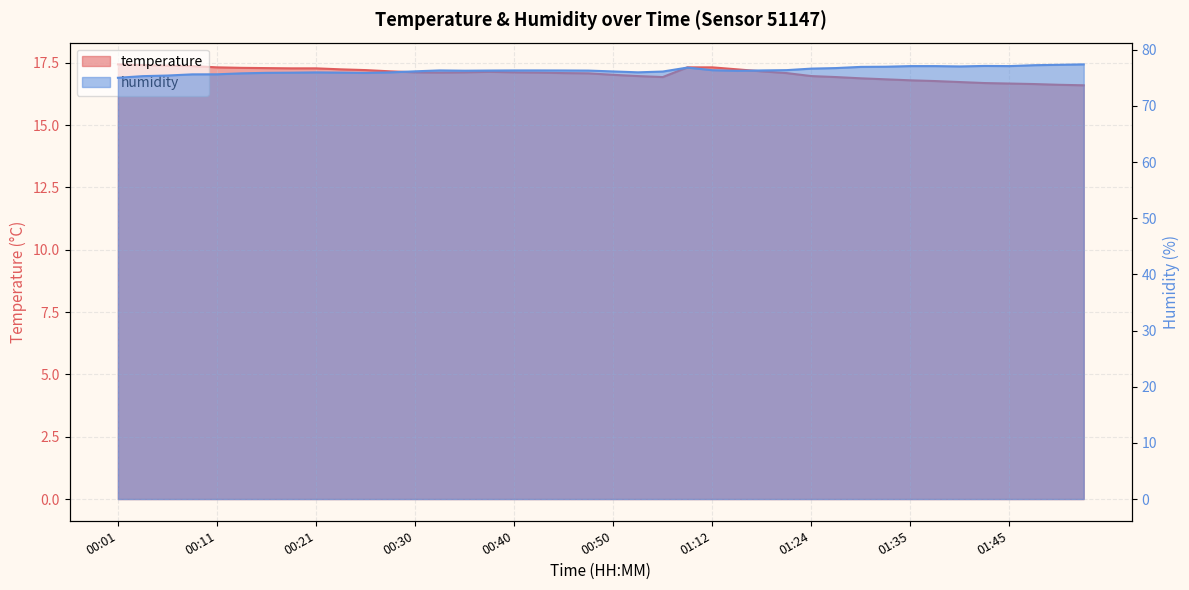

At which category is the sum across all series the highest?

01:09